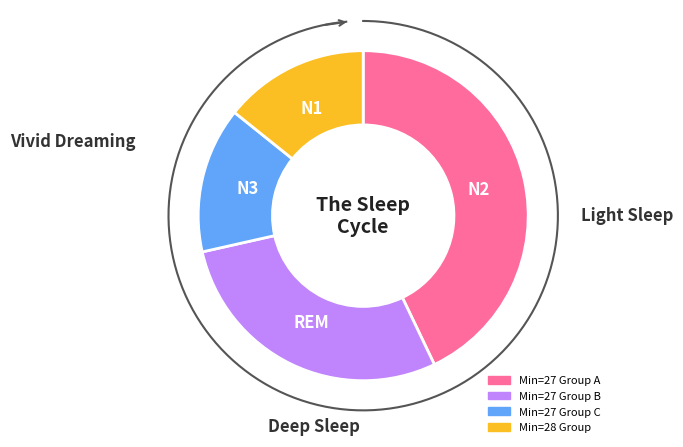

True or false: 27 accounts for 2% of the total.

False